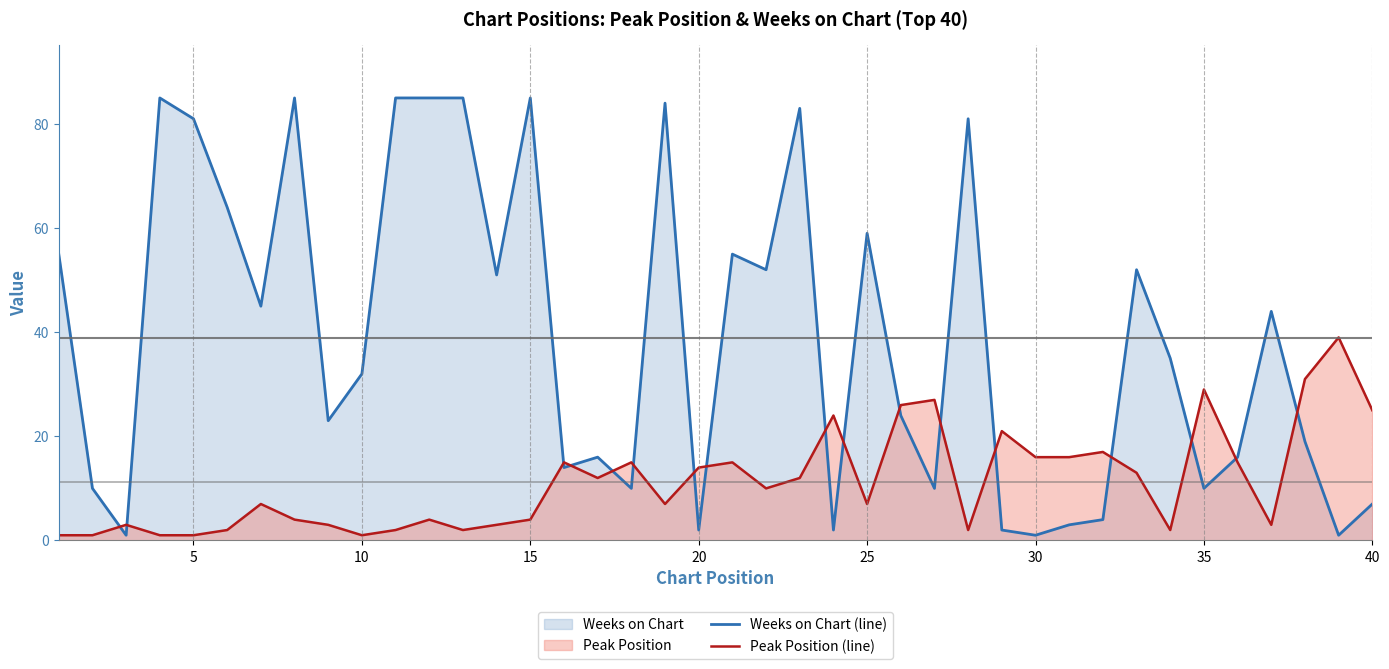

After their last crossing, which series has the higher values: Weeks on Chart (line) or Peak Position (line)?

Peak Position (line)